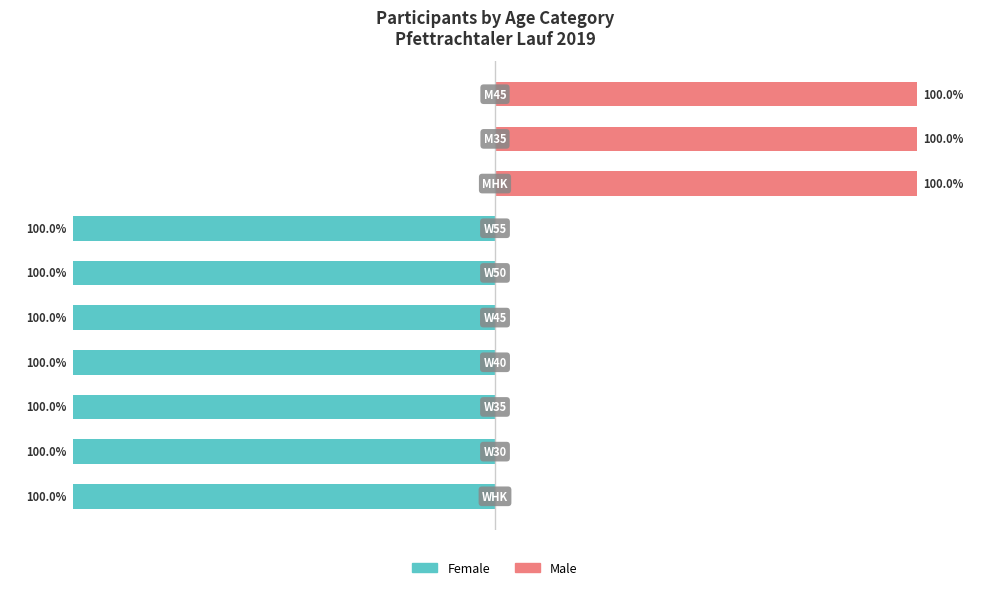

How many groups of bars are there?

10